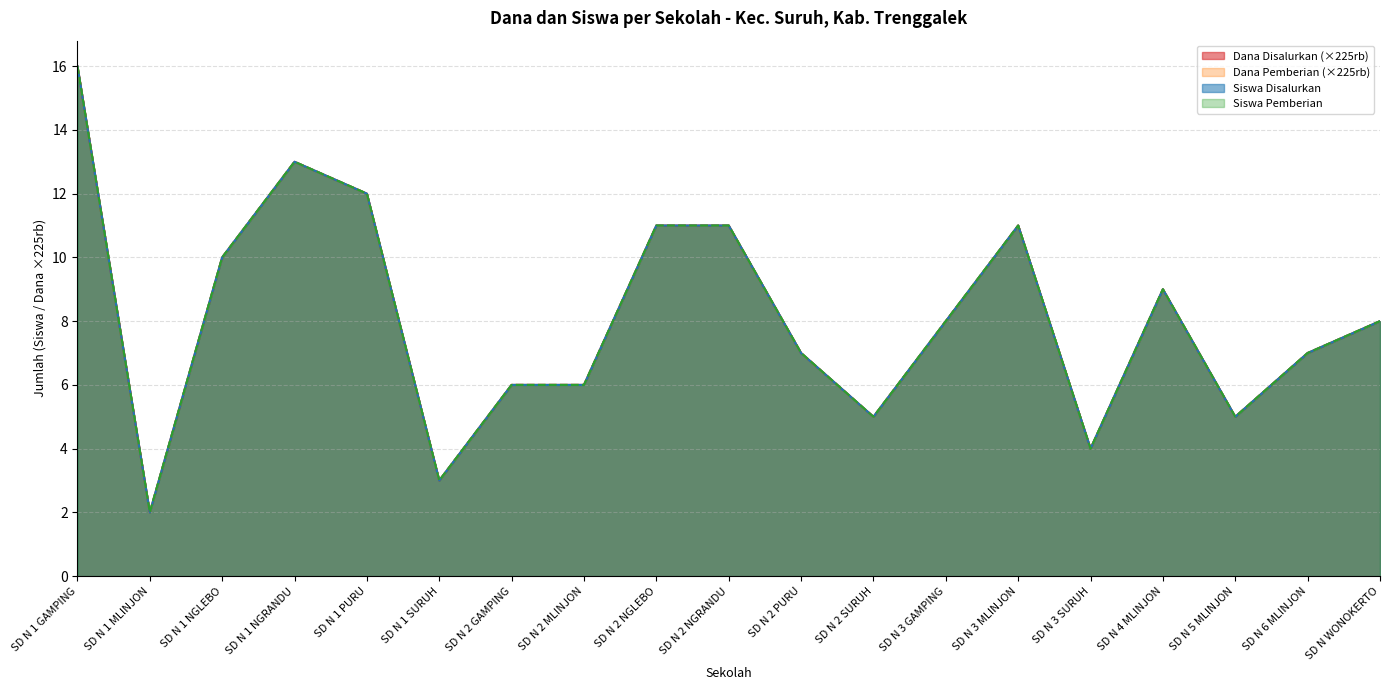

True or false: Dana Disalurkan and Dana Pemberian intersect in this chart.

False